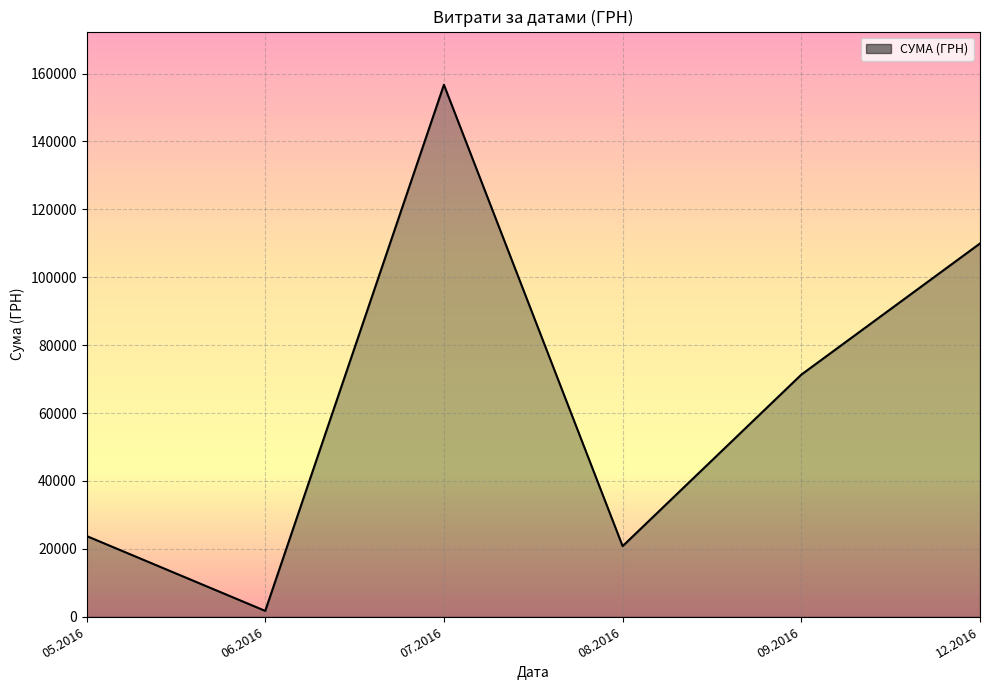

List the labels in order of value, largest first.

07.2016, 12.2016, 09.2016, 05.2016, 08.2016, 06.2016